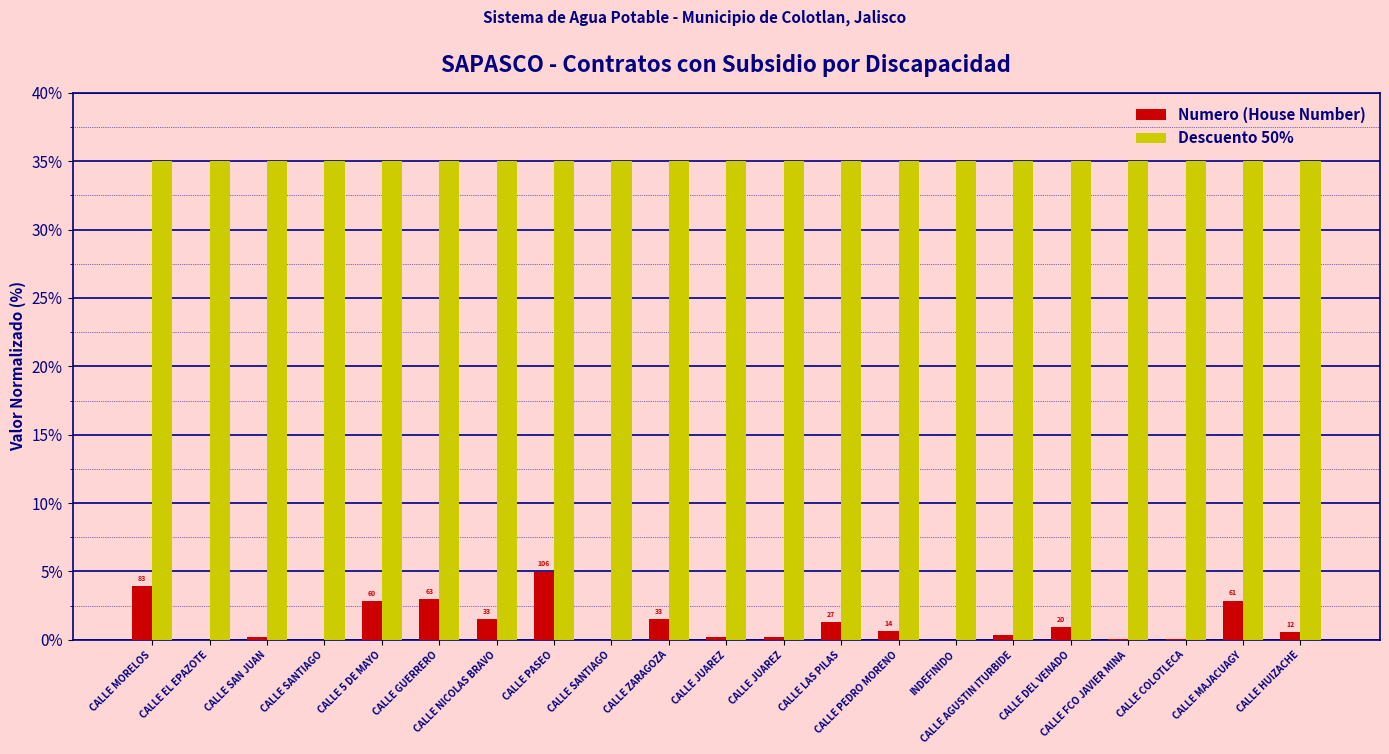

Between CALLE PEDRO MORENO and CALLE GUERRERO, which is larger?

CALLE GUERRERO